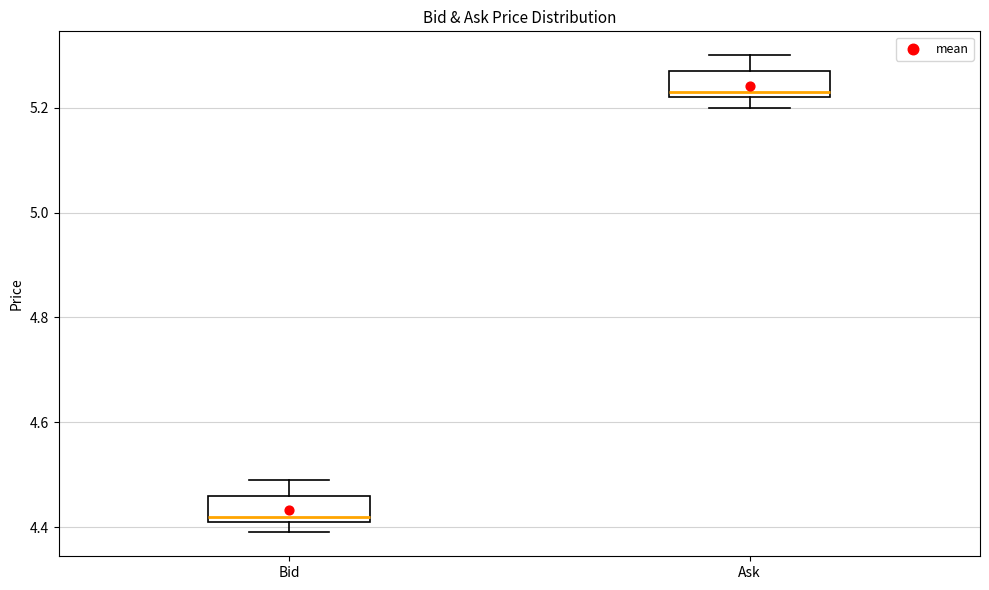

Reading left to right, read every box against the y-axis: the position of its median line, the range the box covers, and the ends of its whiskers. The values are not printed on the chart, so give them approximately, as read against the axis.

Bid: median 4.42 (just above the box's lower edge), box 4.42 to 4.46, whiskers 4.40 to 4.50
Ask: median 5.24, box 5.22 to 5.28, whiskers 5.20 to 5.30